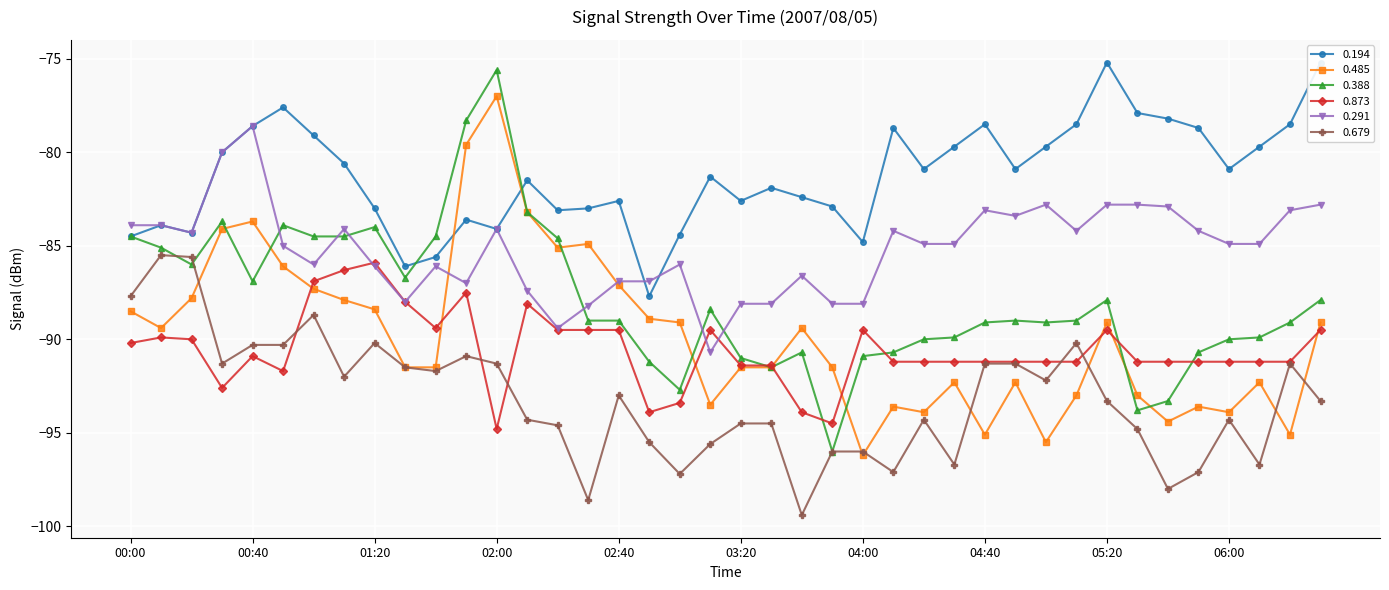

Rank the series by their maximum value, from highest to lowest.

0.194, 0.388, 0.485, 0.291, 0.679, 0.873